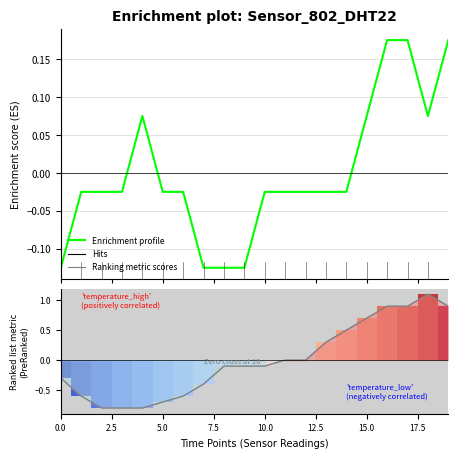

What is the label of the 2nd bar from the right?

18